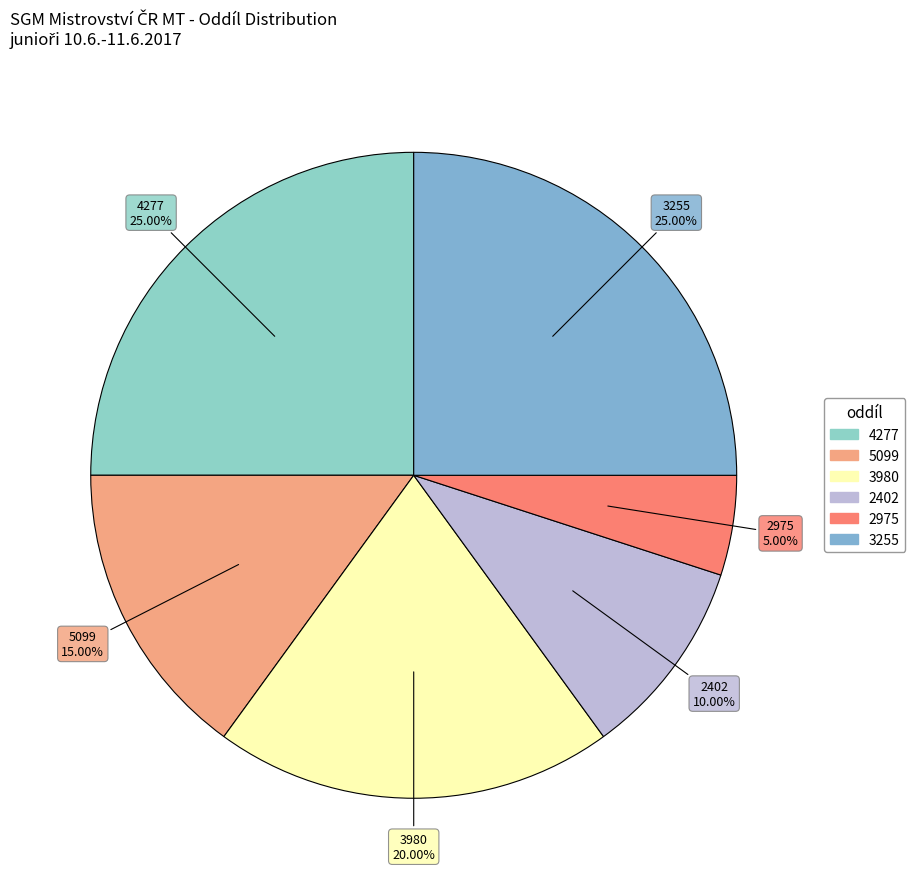

Count the number of slices in the pie.

6